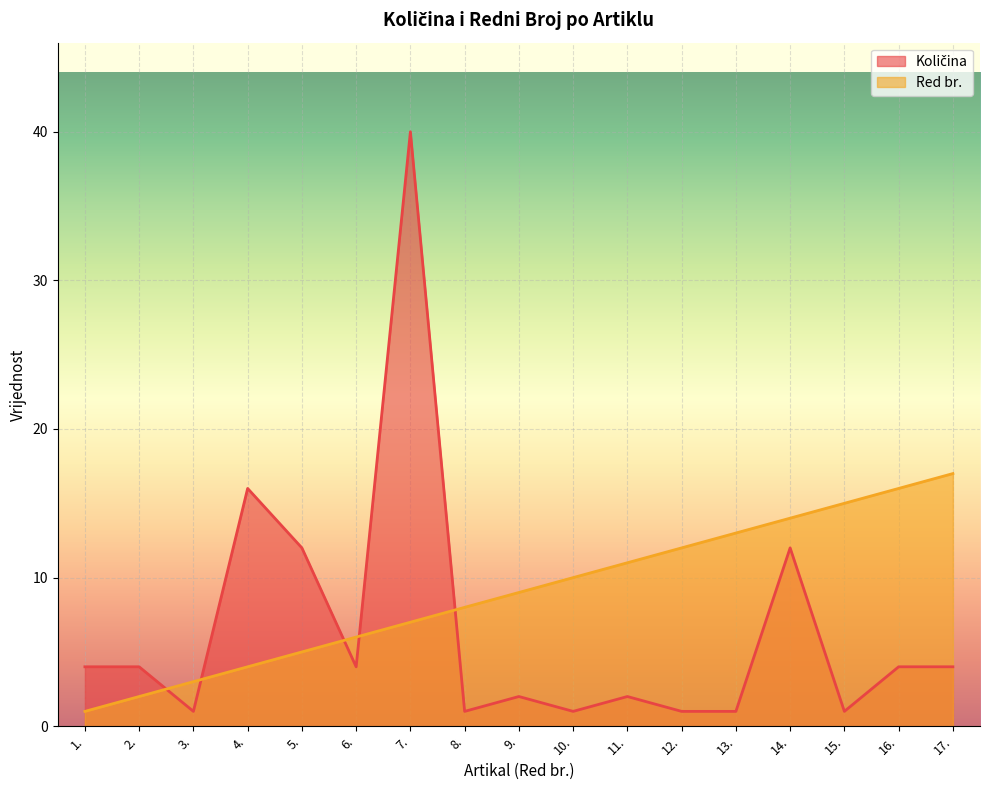

What is the difference between the Red br. values at 14. and 10.?

4